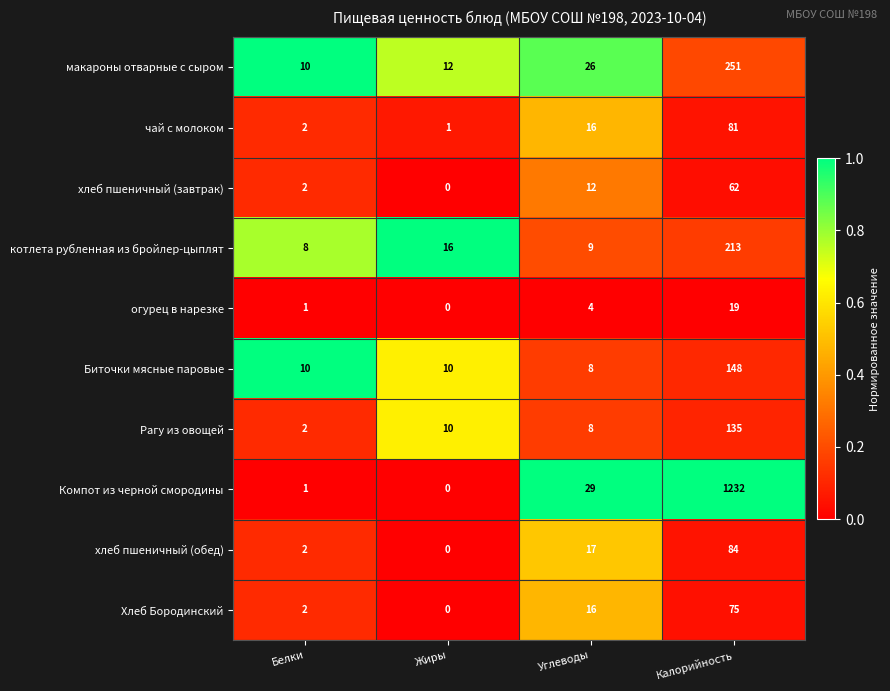

What is the maximum value shown in the chart?

1232